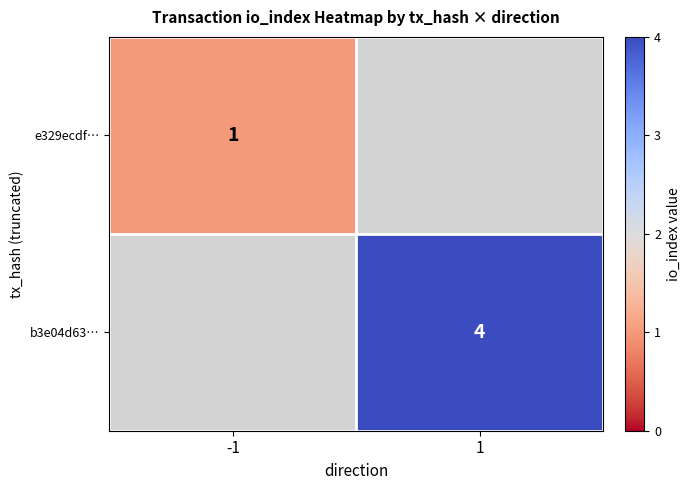

The value of e329ecdf… at -1 is 2. True or false?

False